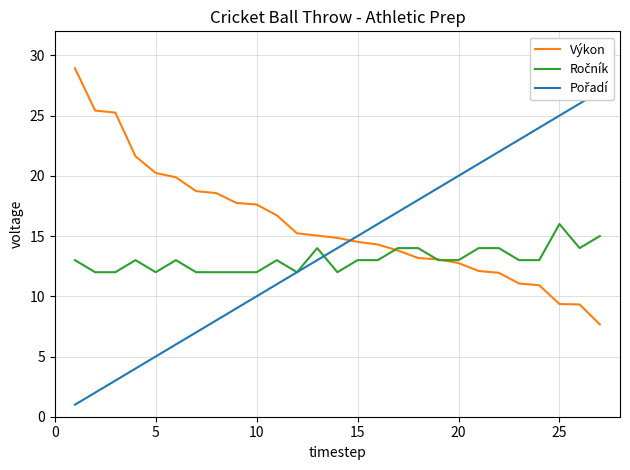

What is the total value across all series at 5?

39.4